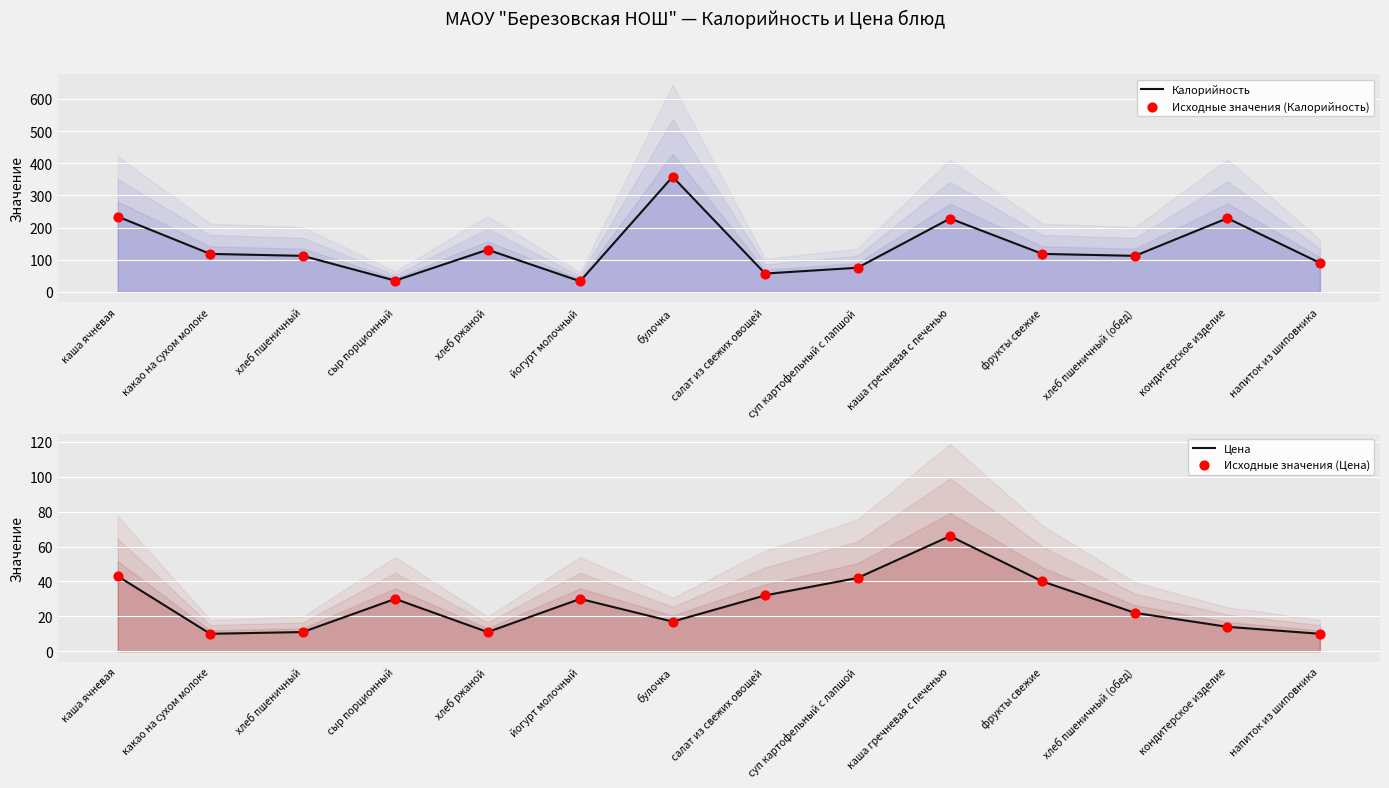

At which category is the sum across all series the highest?

булочка